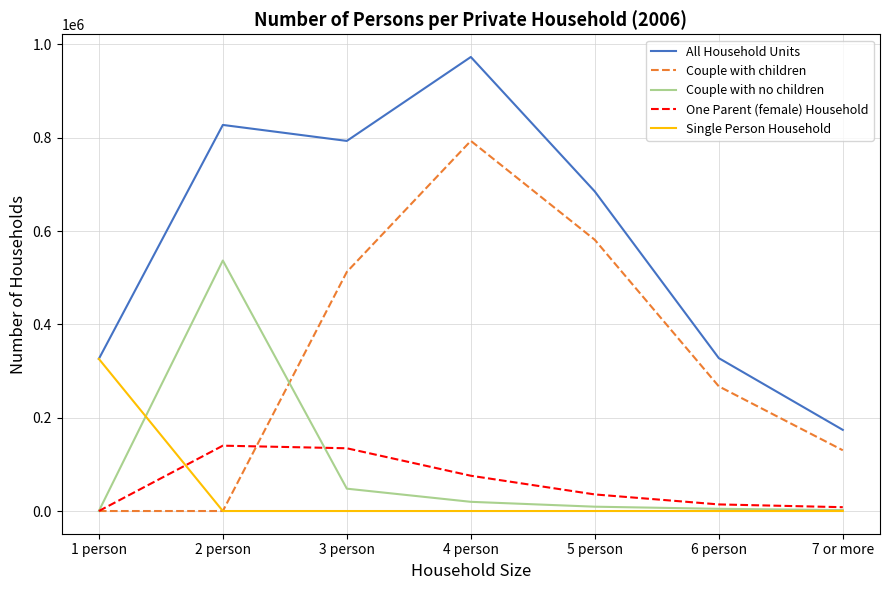

Between 3 person and 6 person, which series saw the biggest shift?

All Household Units